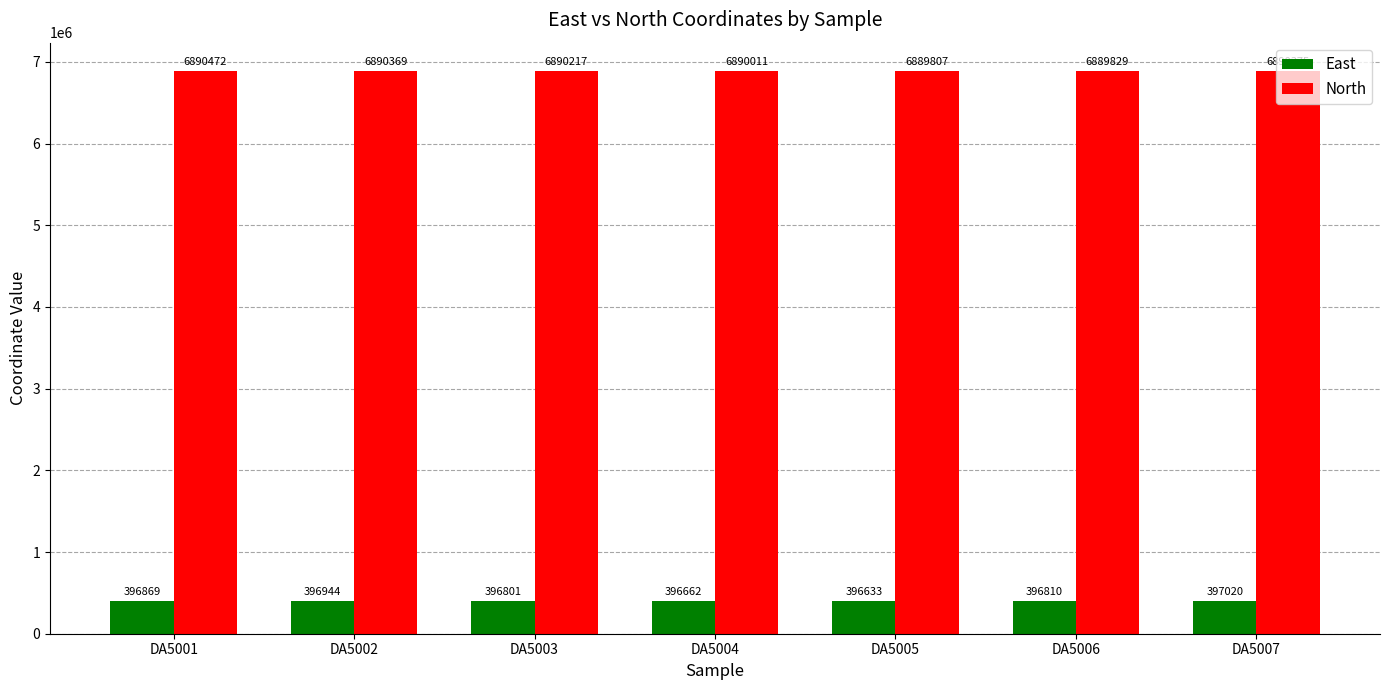

Is it true that North equals 6890011 at DA5004?

True